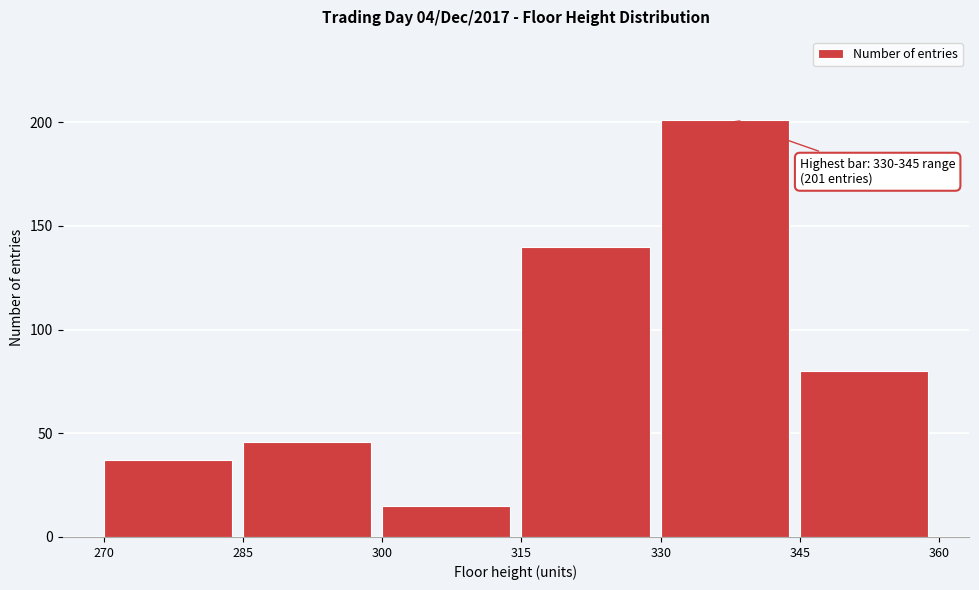

Over which range of the x-axis is the bar tallest?

330 to 345